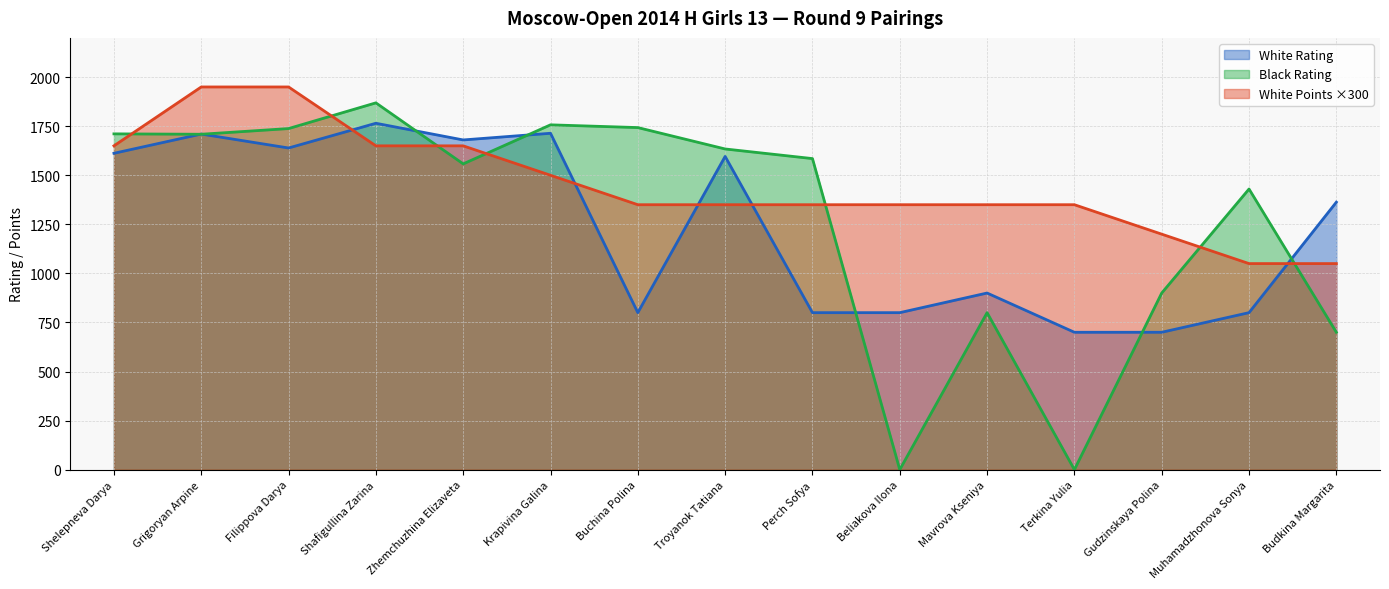

What is the difference between the second highest and minimum values in the White Points Before series?

900